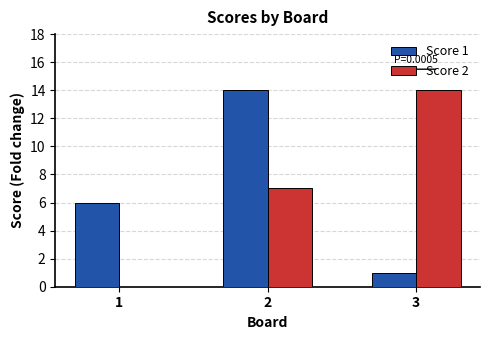

What is the total value across all series at 2?

21